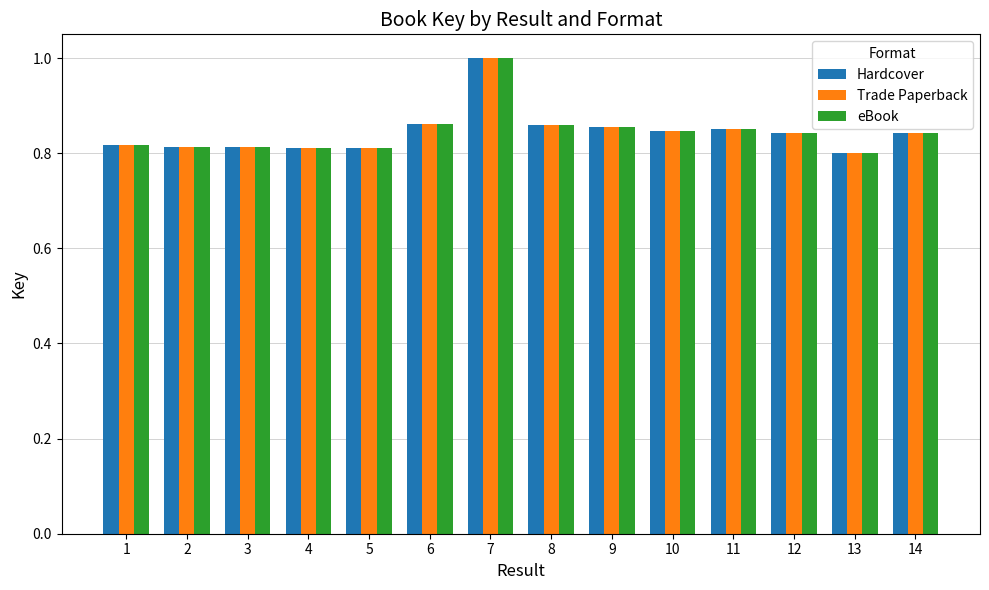

The Hardcover series shows 1.4 at 10. True or false?

False